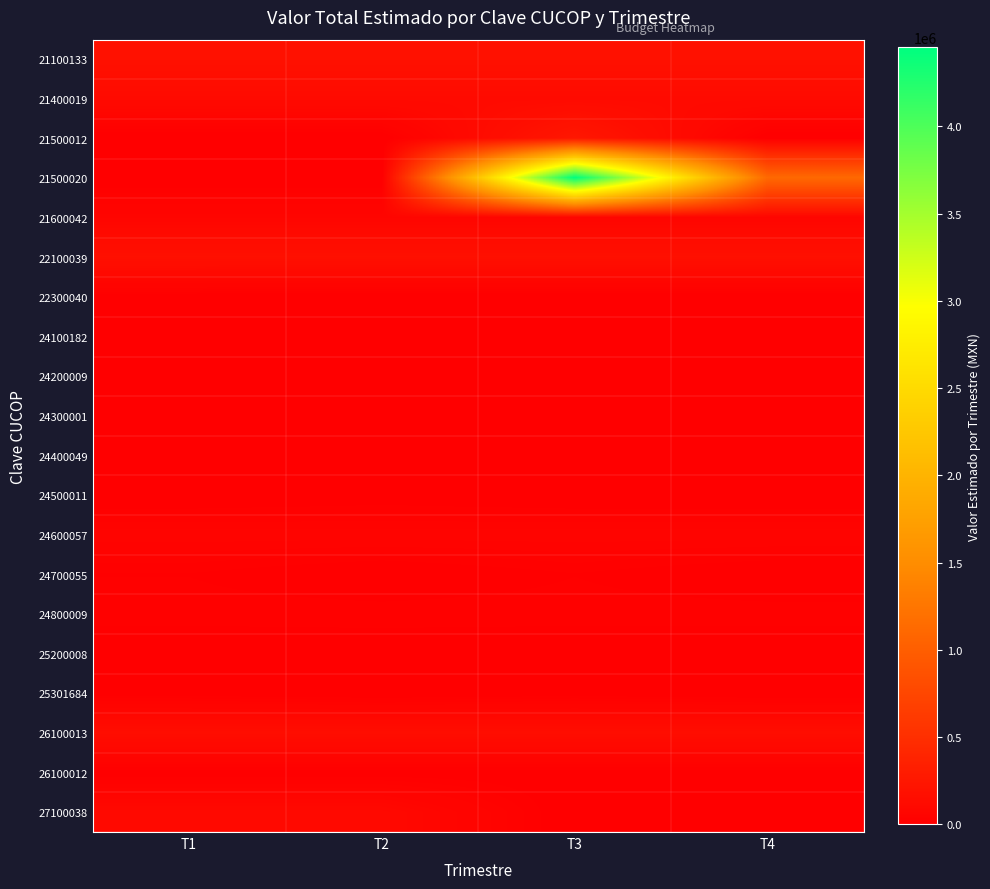

What is the spread (max minus min) of values at T3?

4452000.0